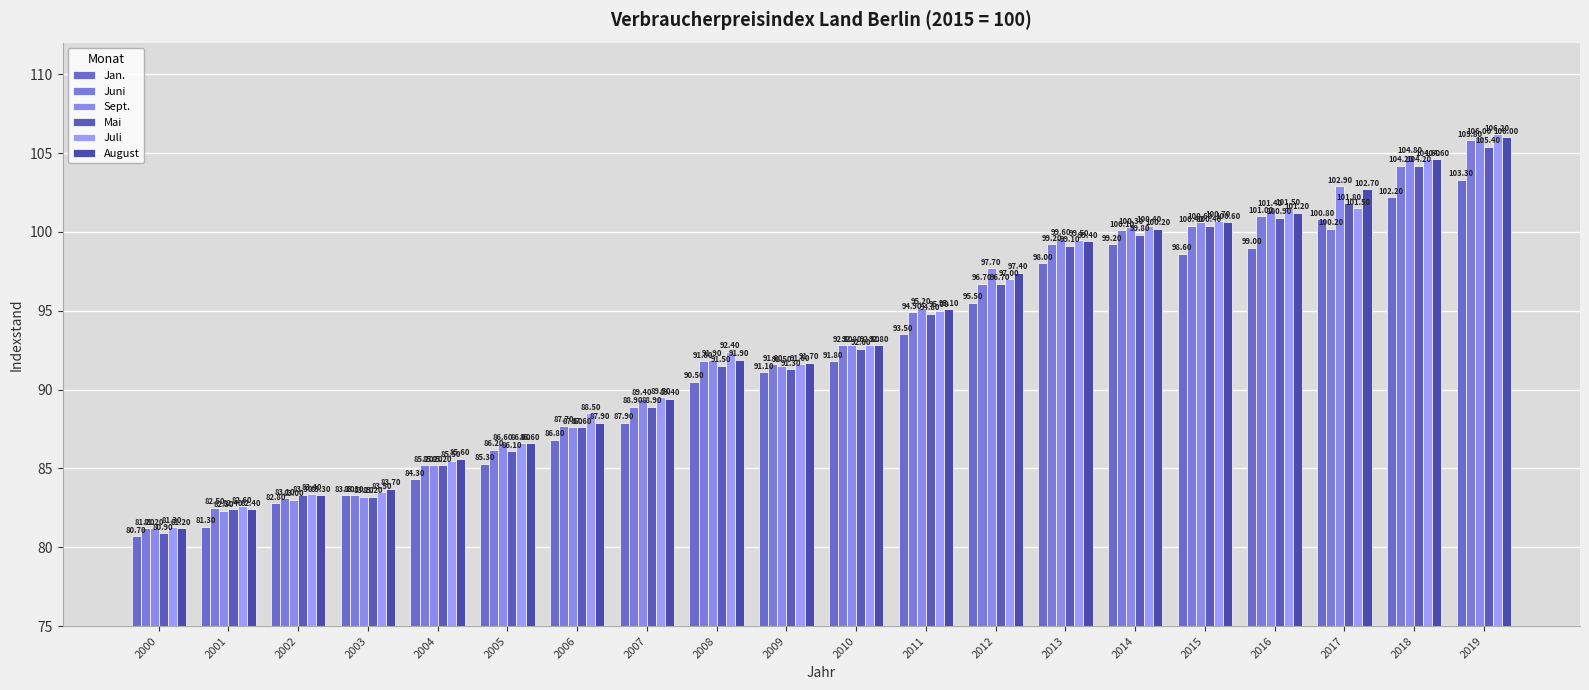

What is the difference between the August values at 2008 and 2011?

3.2